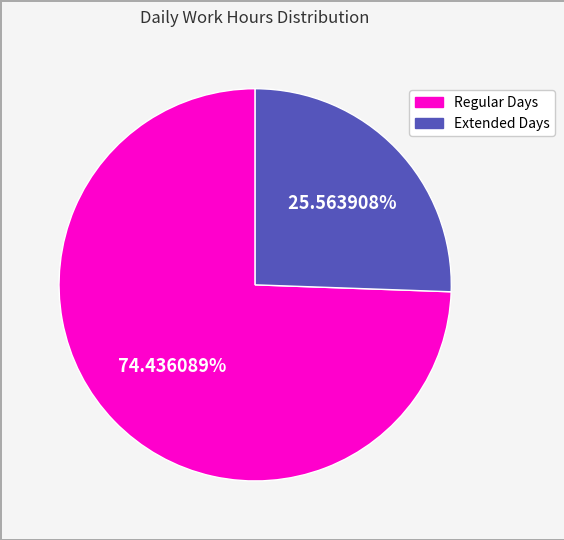

Does any single category account for the majority?

Yes